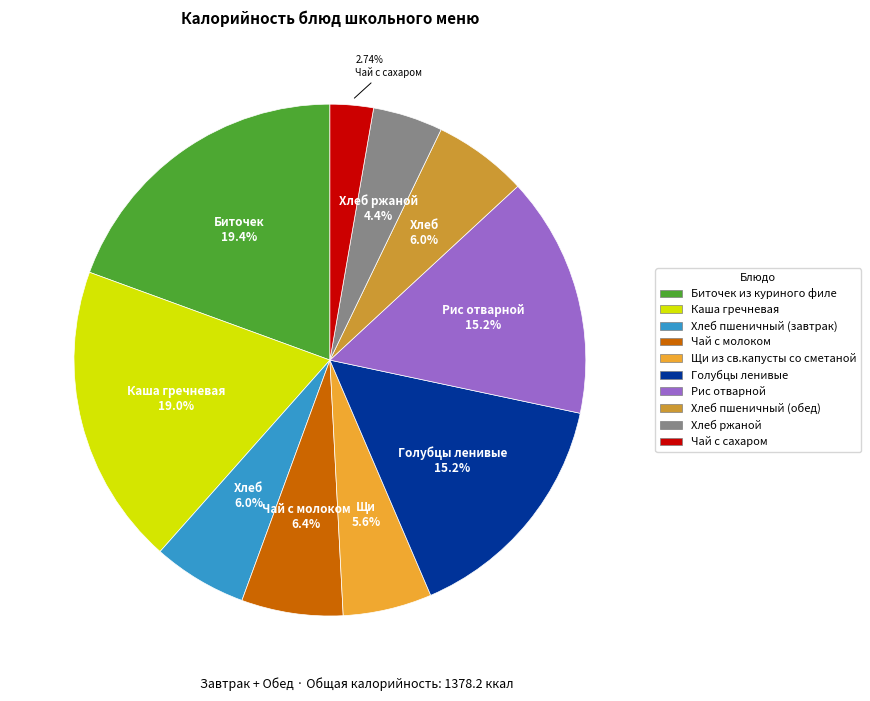

Which slice is the smallest?

Чай с сахаром